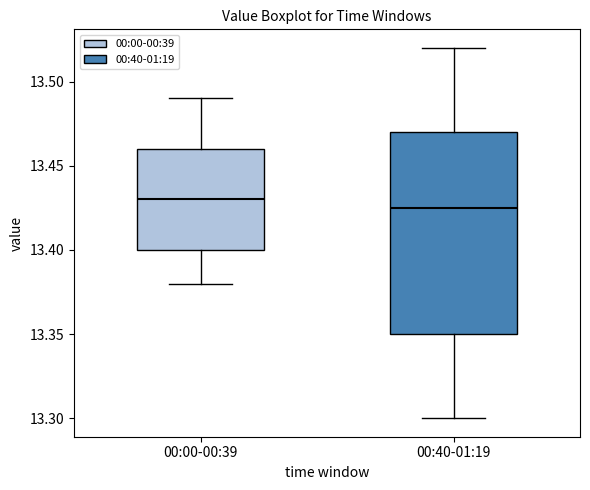

Where does the lower whisker of the box for 00:40-01:19 end on the y-axis? The values are not printed on the chart, so give them approximately, as read against the axis.

13.300